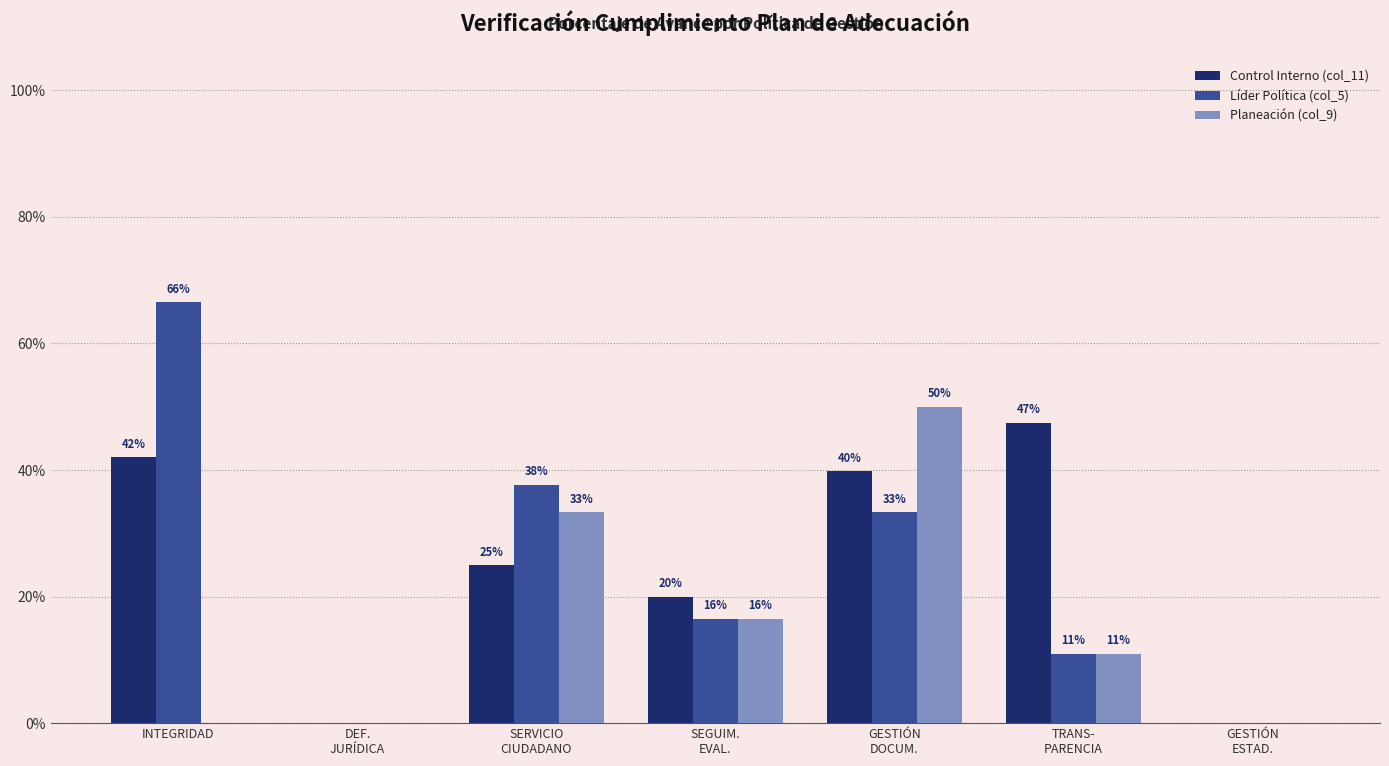

The Planeación (col_9) series shows 0.2 at INTEGRIDAD. True or false?

False